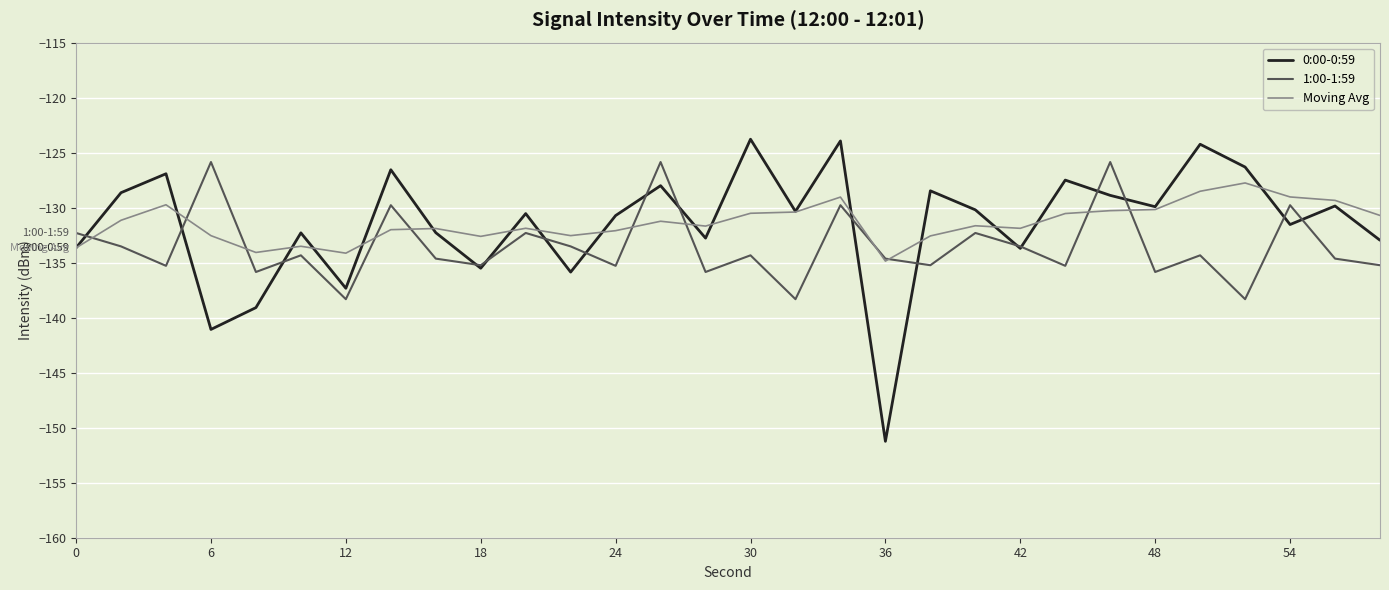

Which series has the largest range (max minus min)?

0:00-0:59